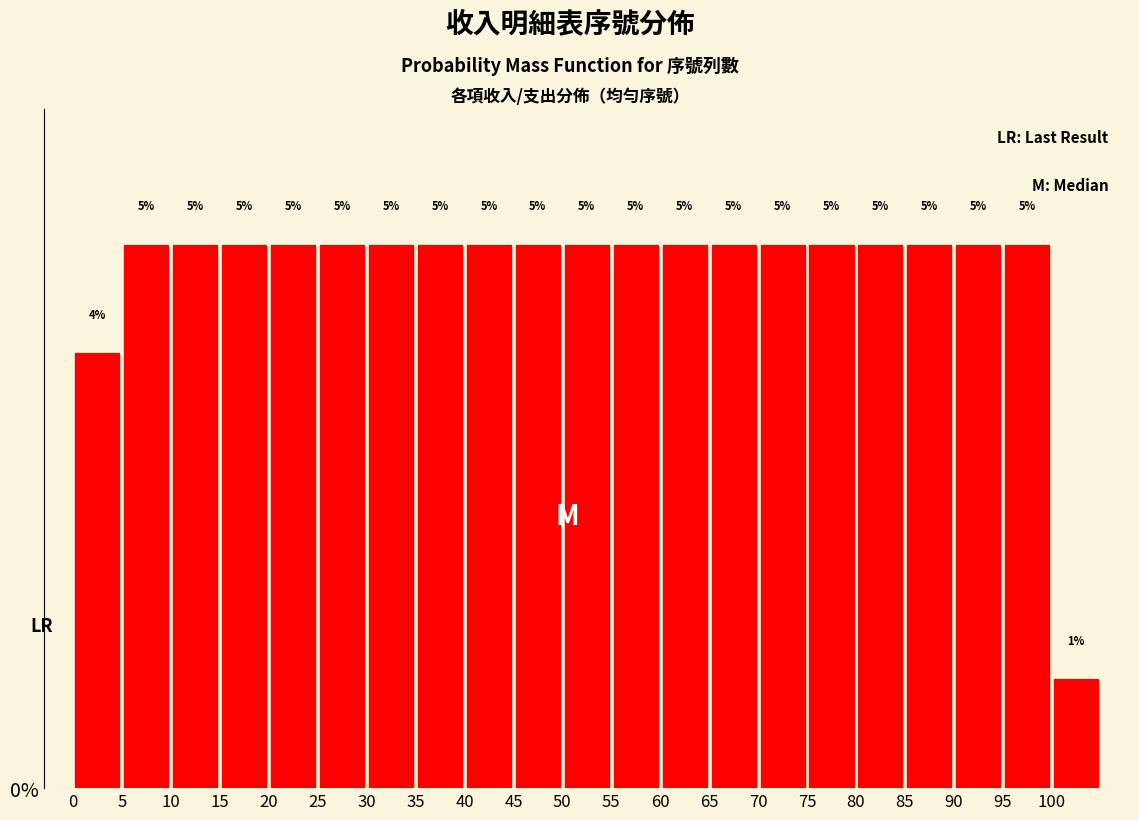

Reading left to right, list every bar in this chart as the range it spans on the x-axis followed by its height.

0 to 5: 4
5 to 10: 5
10 to 15: 5
15 to 20: 5
20 to 25: 5
25 to 30: 5
30 to 35: 5
35 to 40: 5
40 to 45: 5
45 to 50: 5
50 to 55: 5
55 to 60: 5
60 to 65: 5
65 to 70: 5
70 to 75: 5
75 to 80: 5
80 to 85: 5
85 to 90: 5
90 to 95: 5
95 to 100: 5
100 to 105: 1